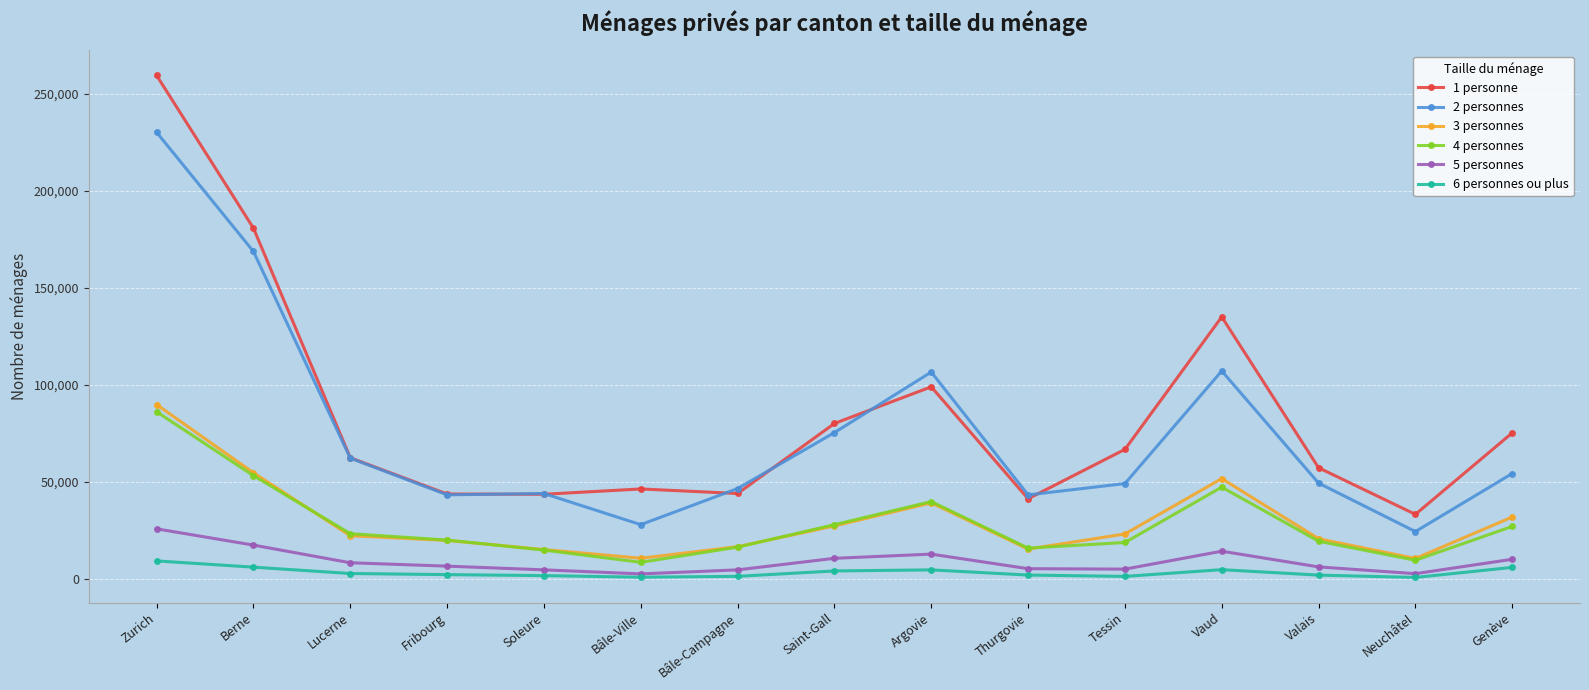

What is the smallest value displayed?

888